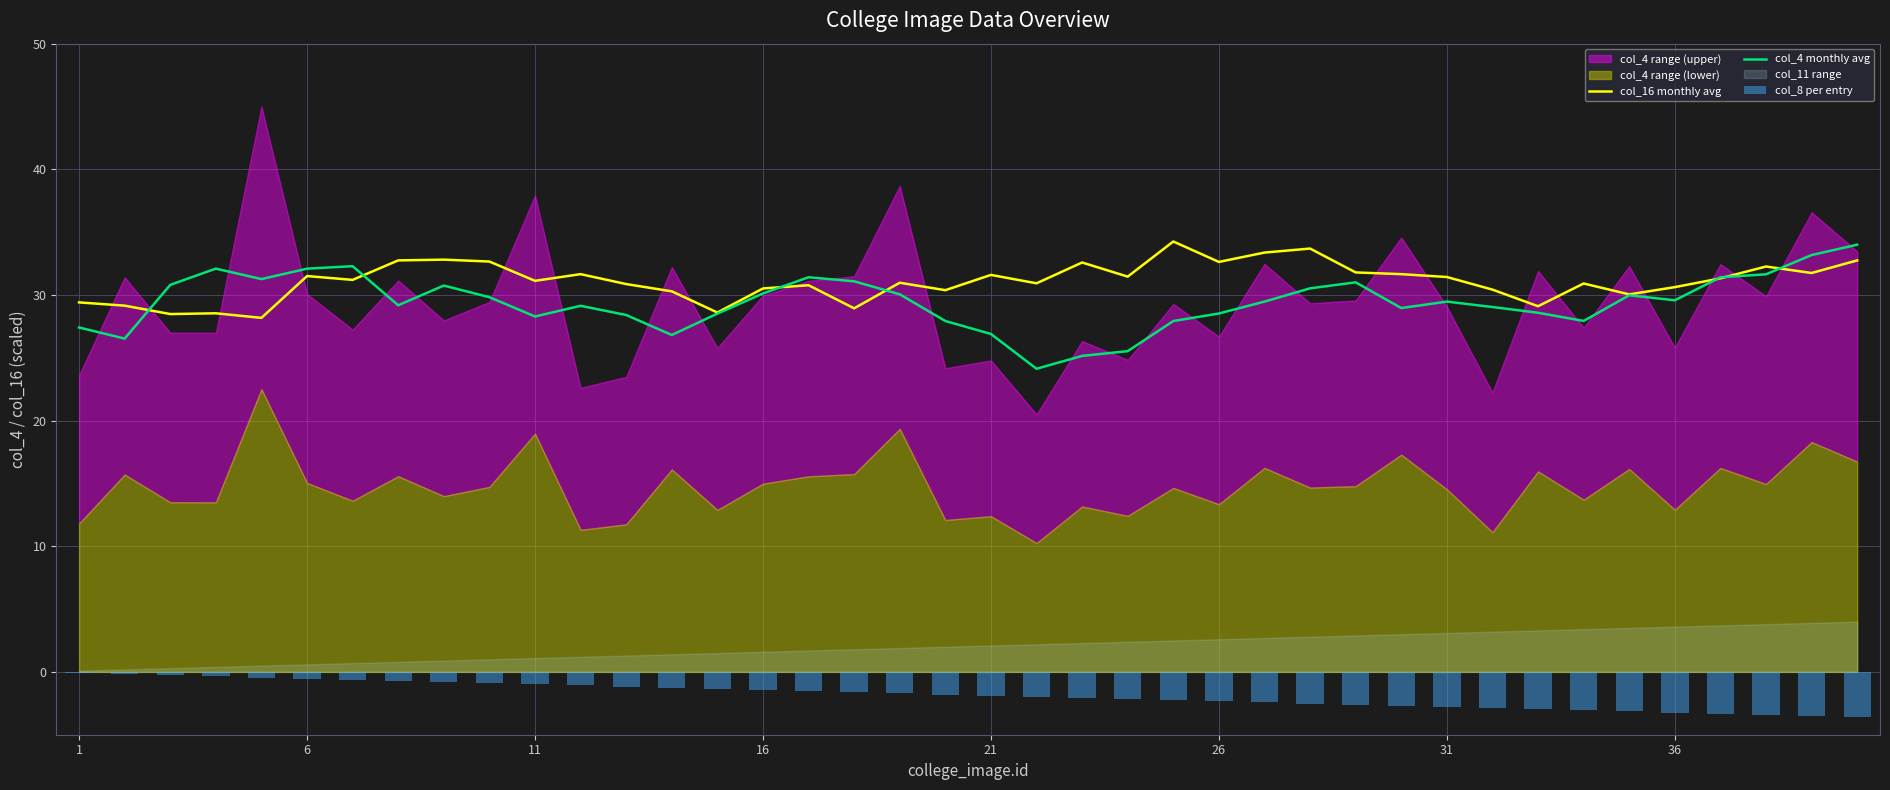

What value does the col_16 monthly avg series have at 1?

29.4